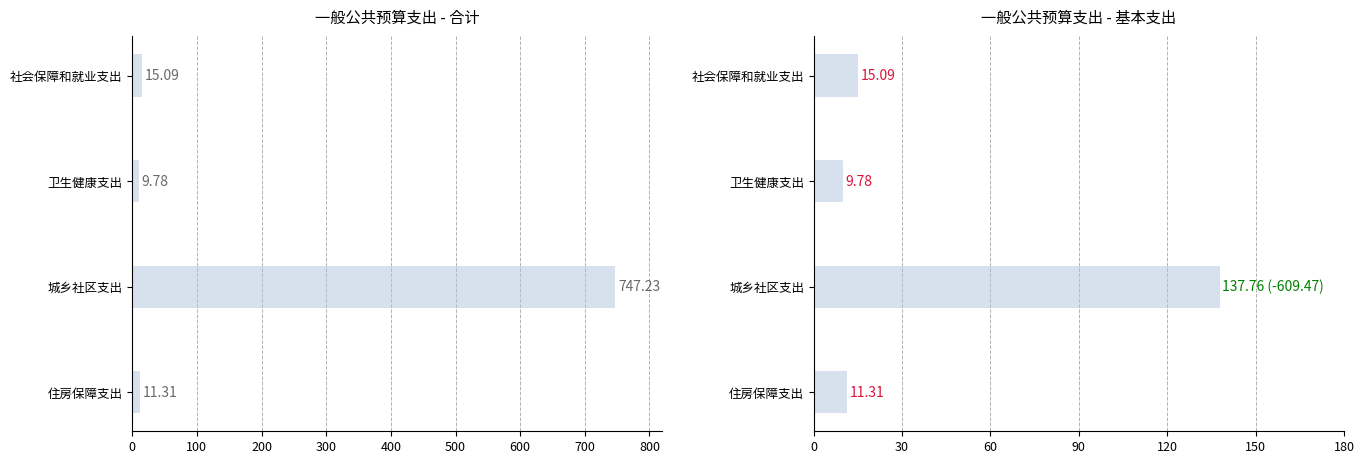

How many data points in 合计 are less than 15?

2